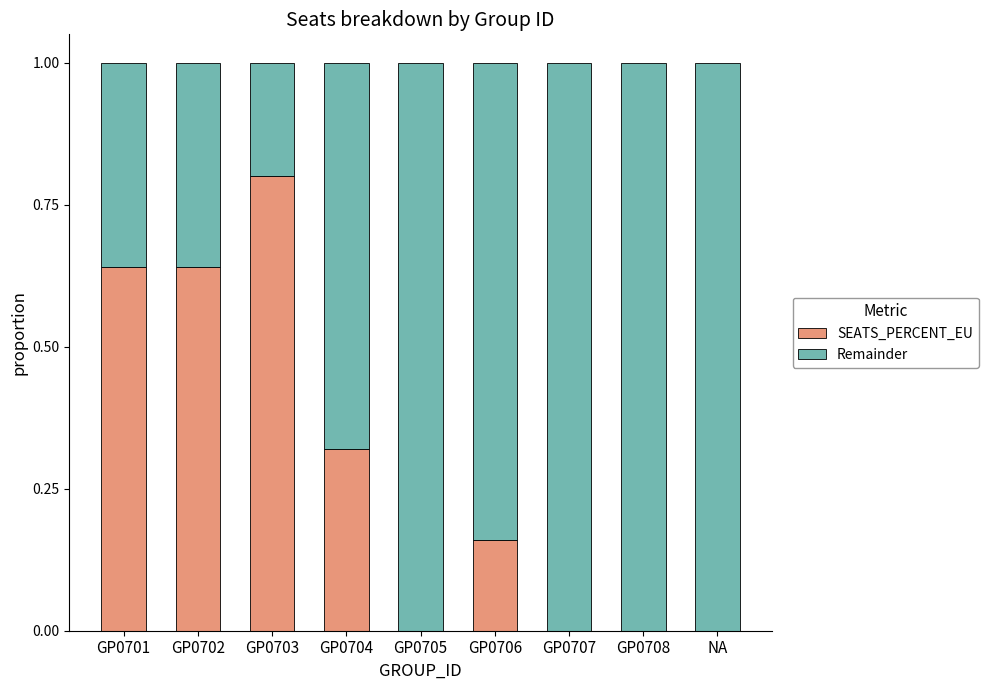

What is the sum of all SEATS_PERCENT_EU values?

2.6